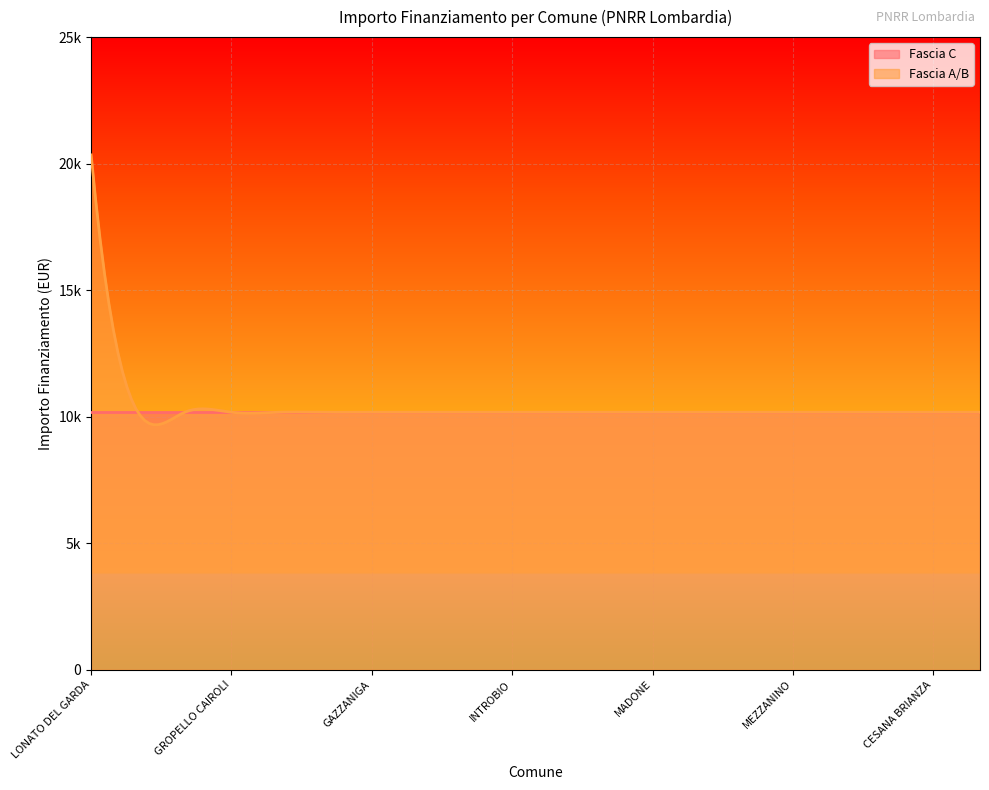

What are all the series names shown in the legend?

Fascia C, Fascia A/B